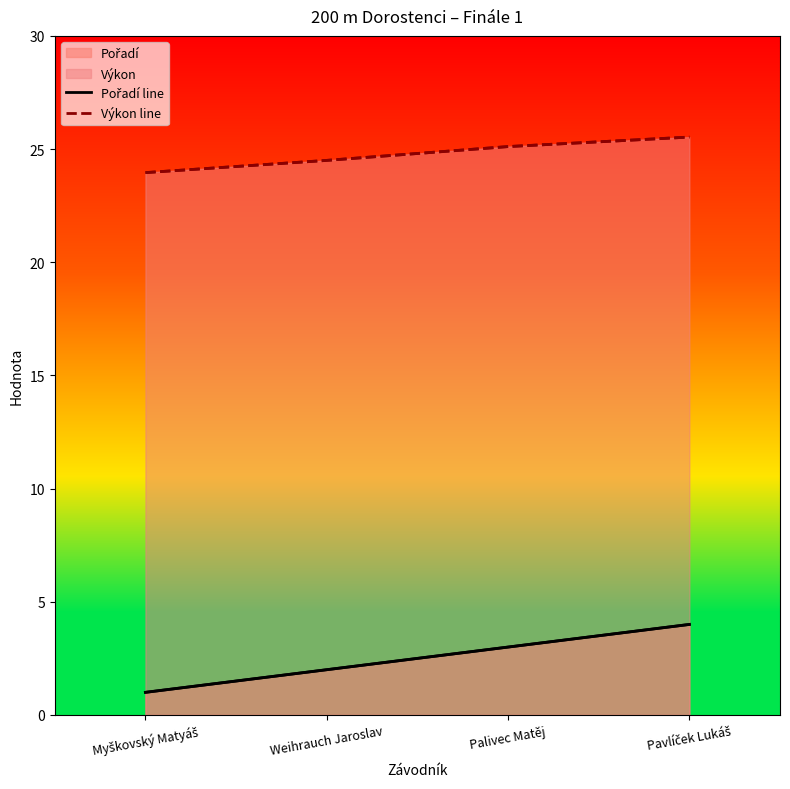

Which series changed the most between Weihrauch Jaroslav and Palivec Matěj?

Pořadí line